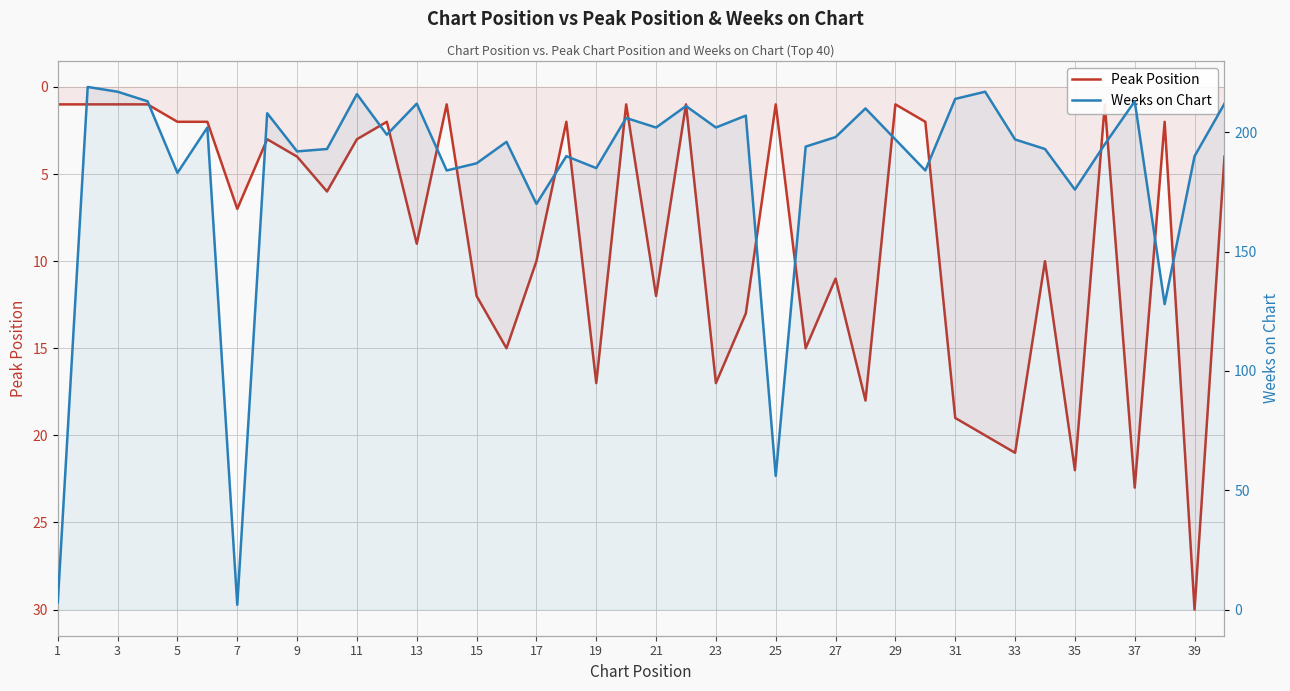

Reading left to right, what are all the values shown in this chart?

Peak Position: 1	1	1	1	2	2	7	3	4	6	3	2	9	1	12	15	10	2	17	1	12	1	17	13	1	15	11	18	1	2	19	20	21	10	22	1	23	2	30	4
Weeks on Chart: 3	219	217	213	183	202	2	208	192	193	216	199	212	184	187	196	170	190	185	206	202	211	202	207	56	194	198	210	197	184	214	217	197	193	176	195	213	128	190	212